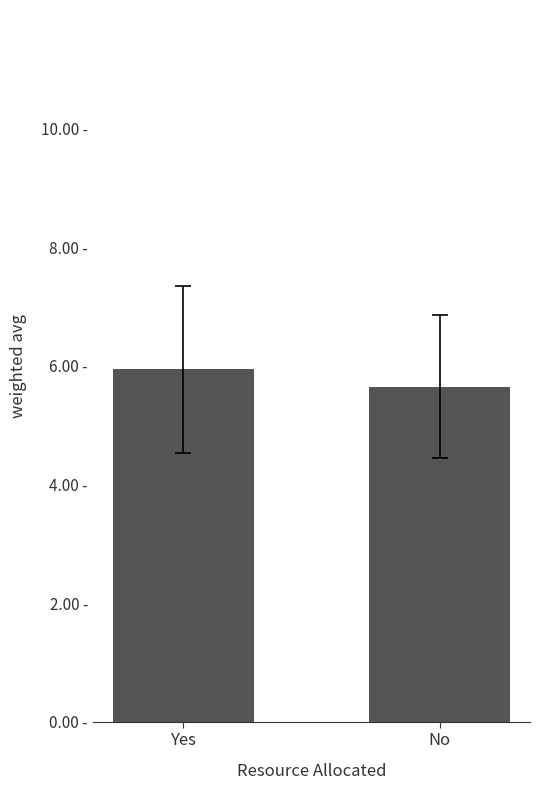

What is the difference between the maximum and minimum values?

0.3